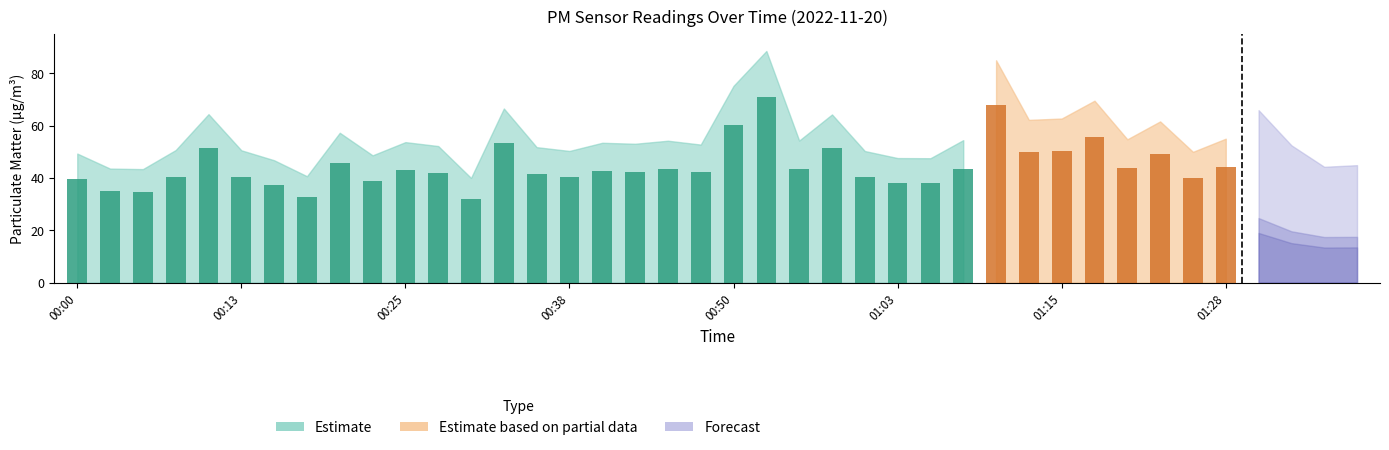

What position from the left is 00:33?

14